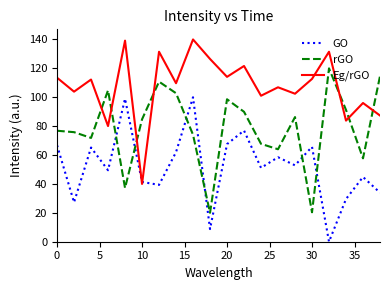

How many lines are shown in the chart?

3